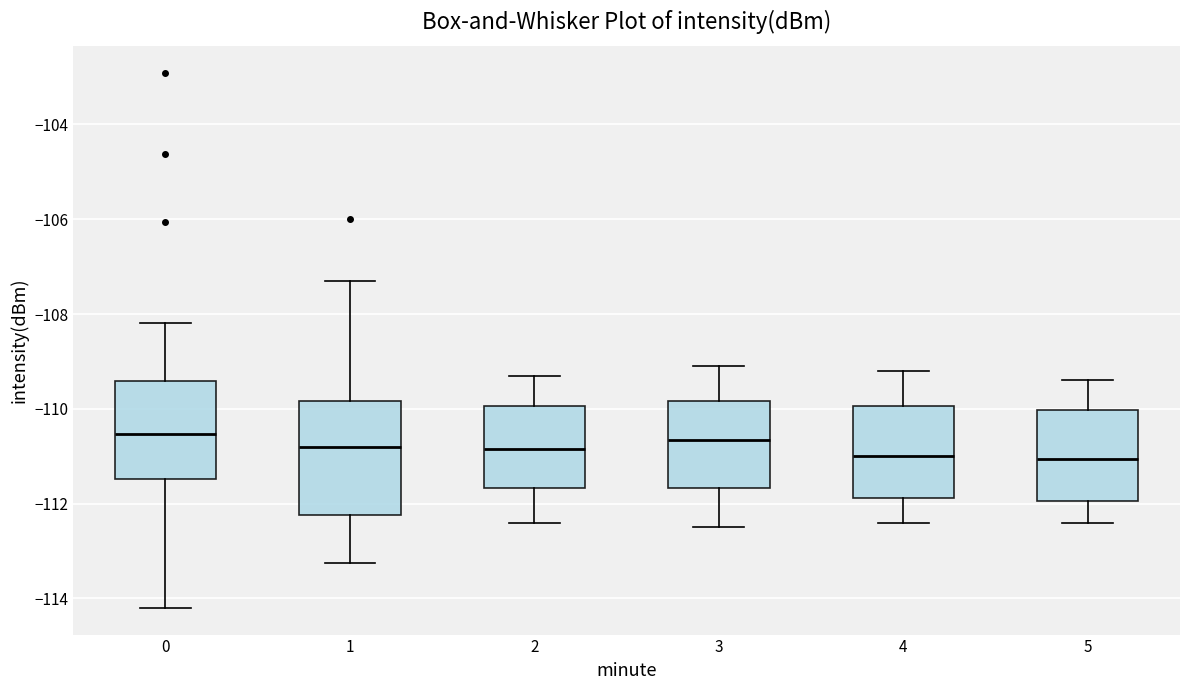

Reading left to right, transcribe this box plot: for each box, give where its median line is, the range the box spans, and where its two whiskers end, as read against the y-axis. The values are not printed on the chart, so give them approximately, as read against the axis.

0: median -110.6, box -111.4 to -109.4, whiskers -114.2 to -108.2
1: median -110.8, box -112.2 to -109.8, whiskers -113.2 to -107.2
2: median -110.8, box -111.6 to -110.0, whiskers -112.4 to -109.2
3: median -110.6, box -111.6 to -109.8, whiskers -112.4 to -109.0
4: median -111.0, box -111.8 to -110.0, whiskers -112.4 to -109.2
5: median -111.0, box -112.0 to -110.0, whiskers -112.4 to -109.4